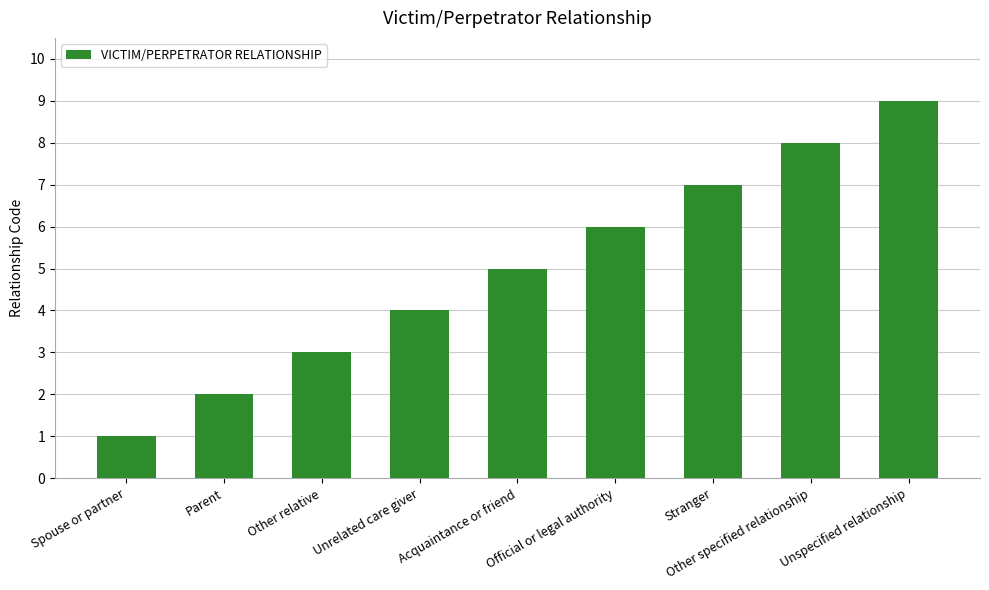

Reading left to right, extract all data points from this chart.

1	2	3	4	5	6	7	8	9